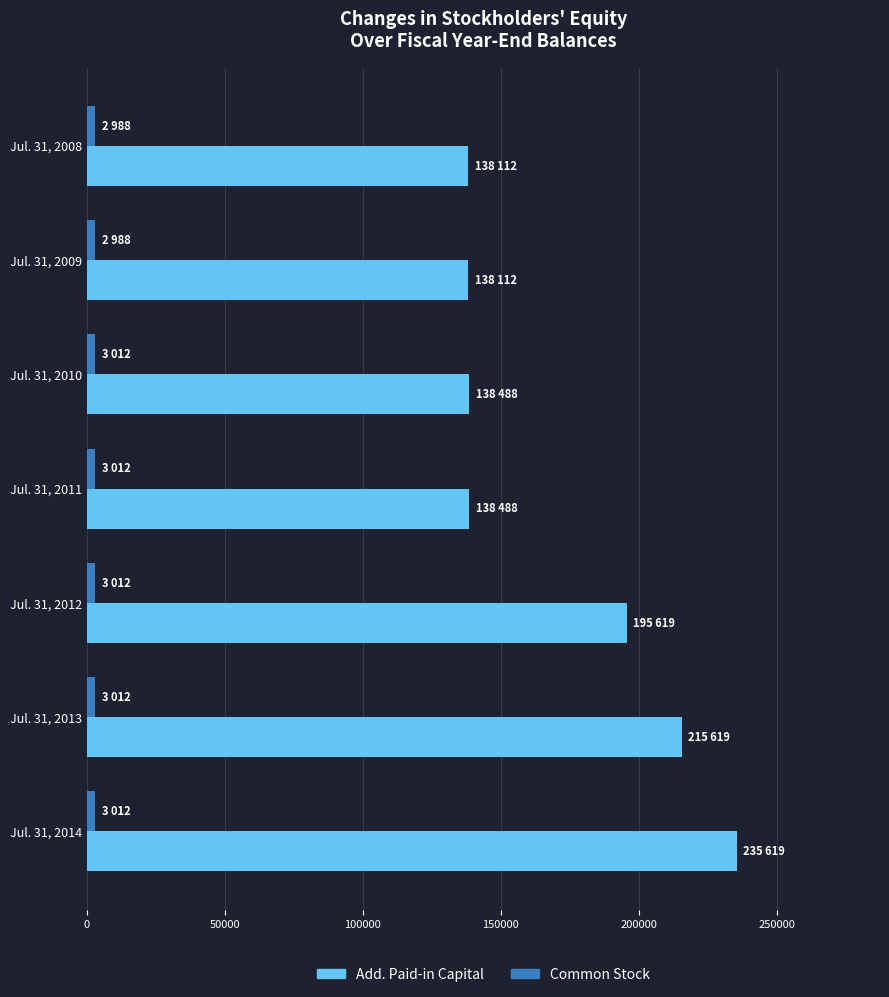

At which label is Add. Paid-in Capital closest to 186865?

Jul. 31, 2012